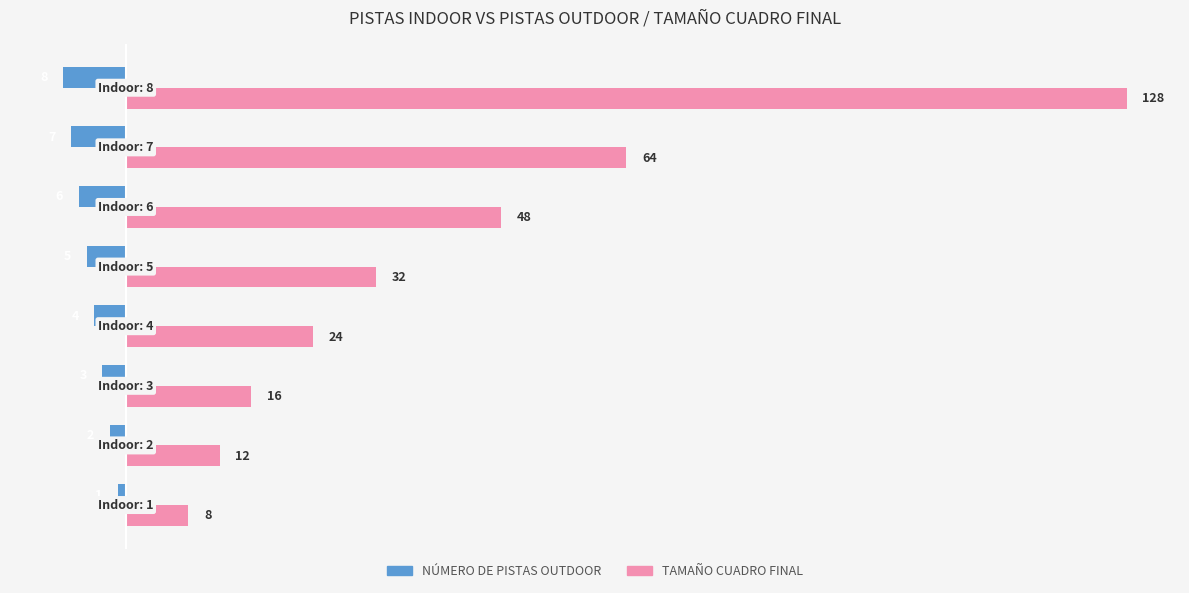

What is the sum of all TAMAÑO CUADRO FINAL values?

332